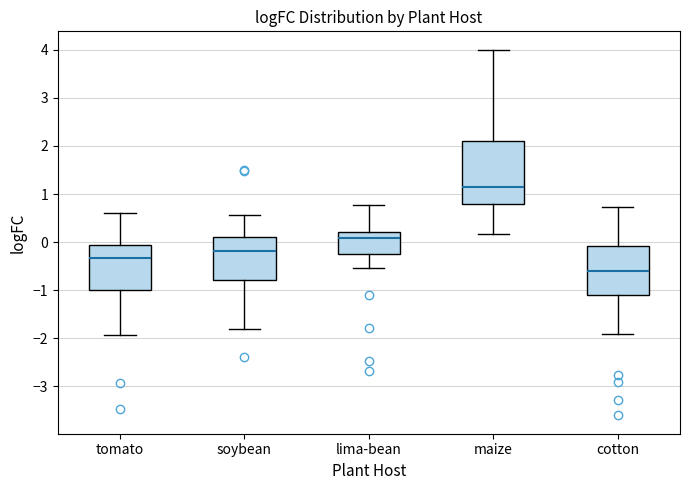

Comparing the boxes themselves (not the whiskers), which one is the tallest?

maize